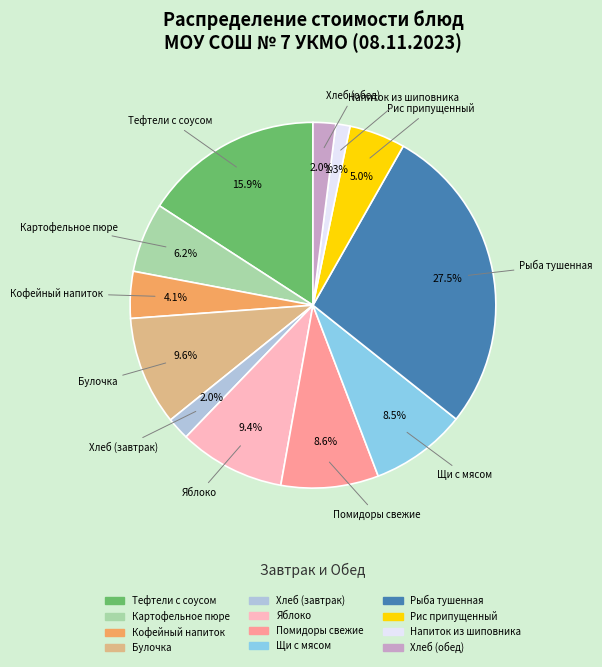

To the nearest percent, what percentage of the pie is Тефтели с соусом?

16%